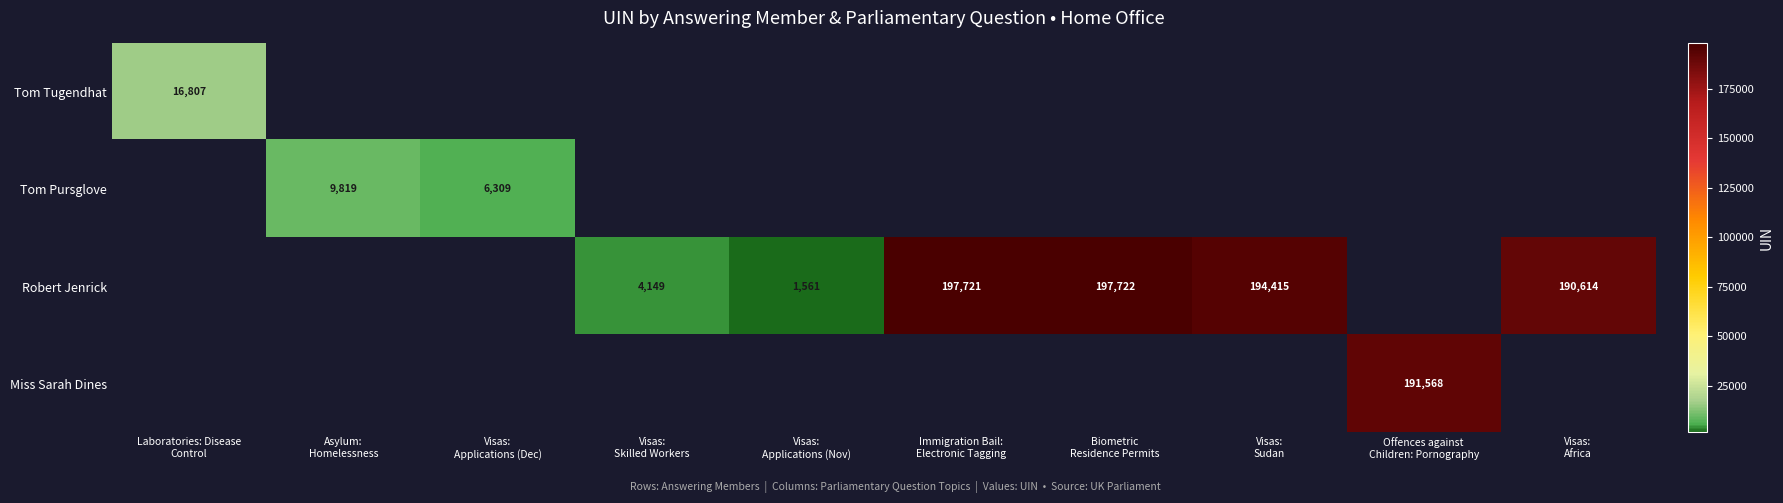

List the labels in order of Tom Pursglove value, largest first.

Laboratories: Disease Control, Asylum: Homelessness, Visas: Applications (Dec), Visas: Skilled Workers, Visas: Applications (Nov), Immigration Bail: Electronic Tagging, Biometric Residence Permits, Visas: Sudan, Offences against Children: Pornography, Visas: Africa